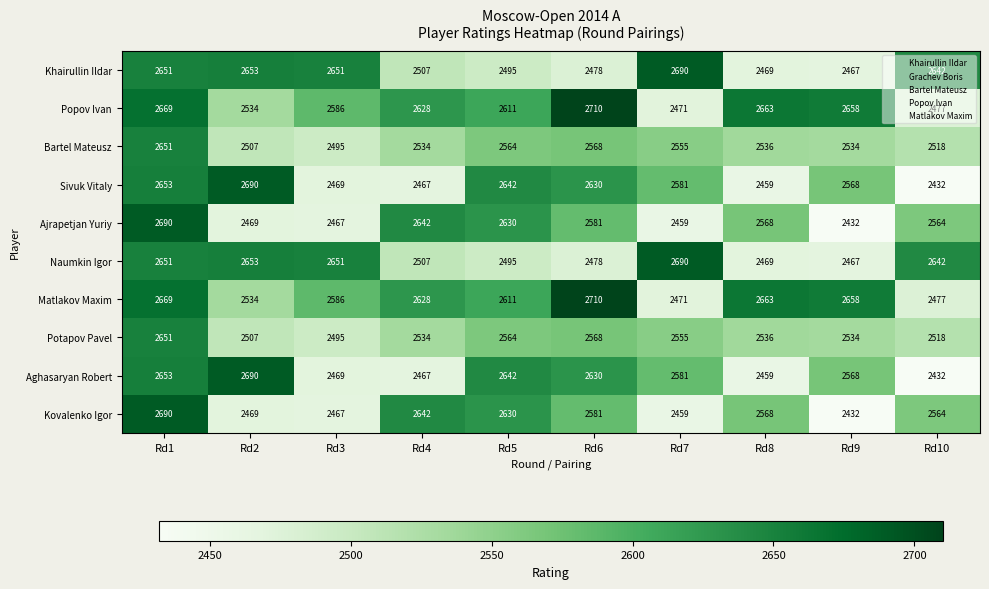

What is the difference between the highest and lowest values at Rd1?

39